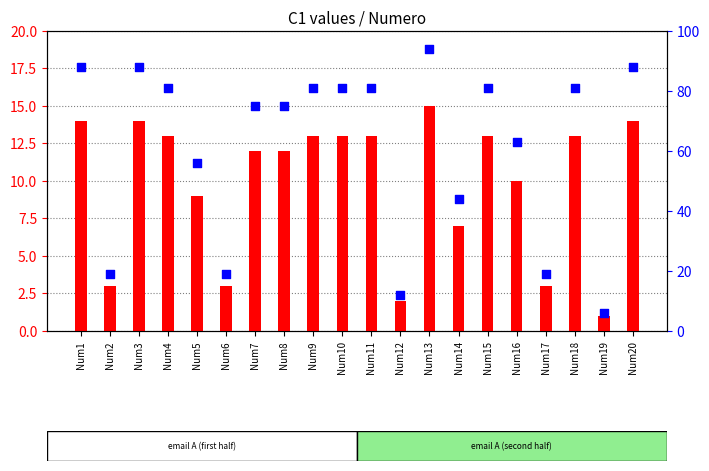

Is the value of percentile rank within the sample at Num18 greater than the value of count at Num4?

Yes